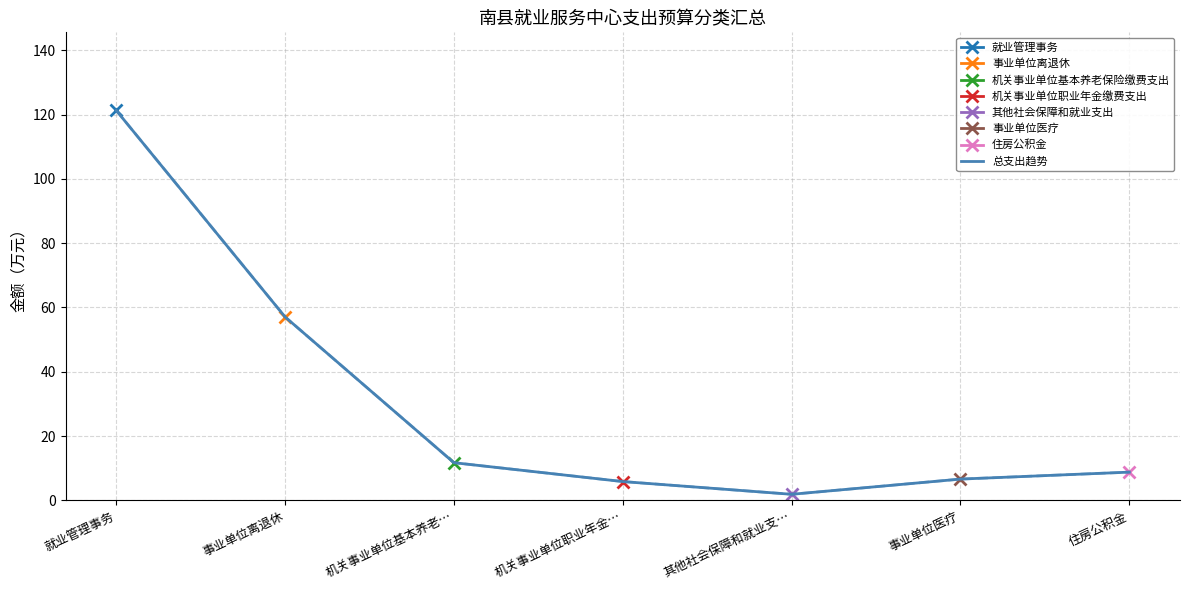

True or false: the data has more than 1 interior local peaks.

False